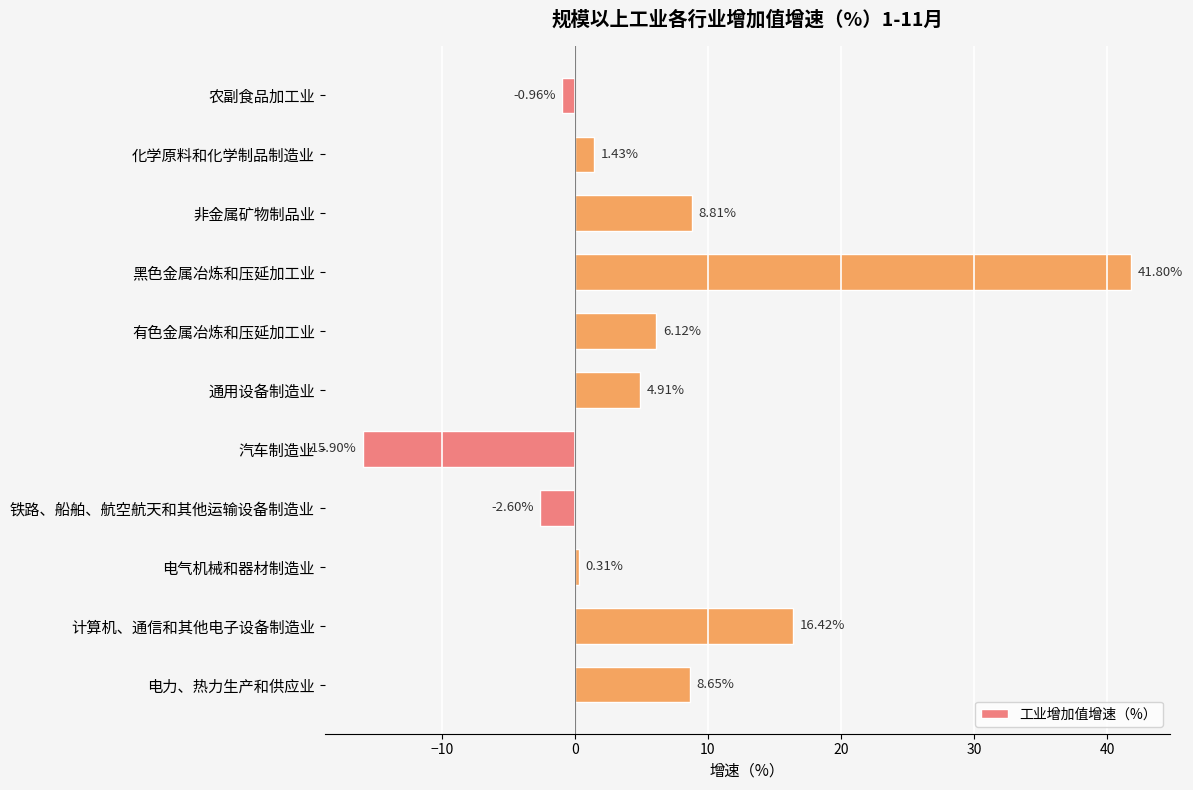

What is the label of the 8th bar from the bottom?

黑色金属冶炼和压延加工业